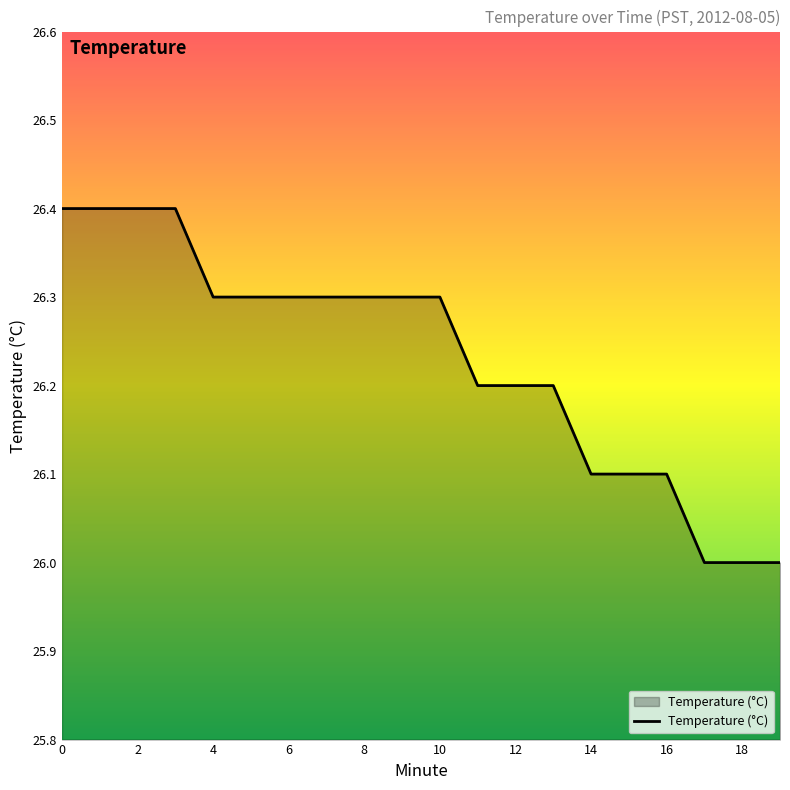

What is the maximum value shown in the chart?

26.4